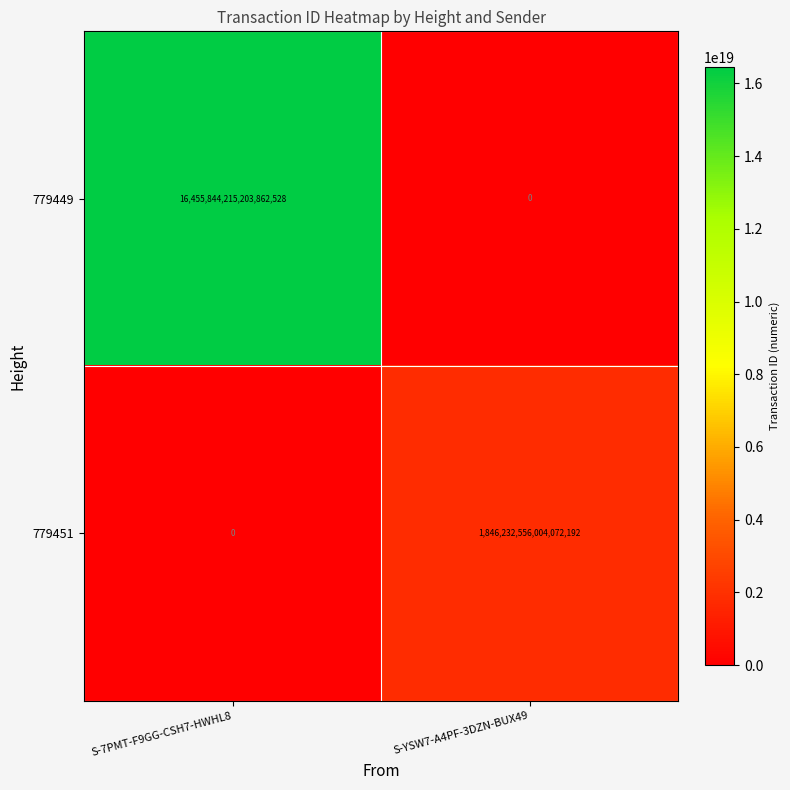

At which category does the chart reach its peak across all series?

S-7PMT-F9GG-CSH7-HWHL8